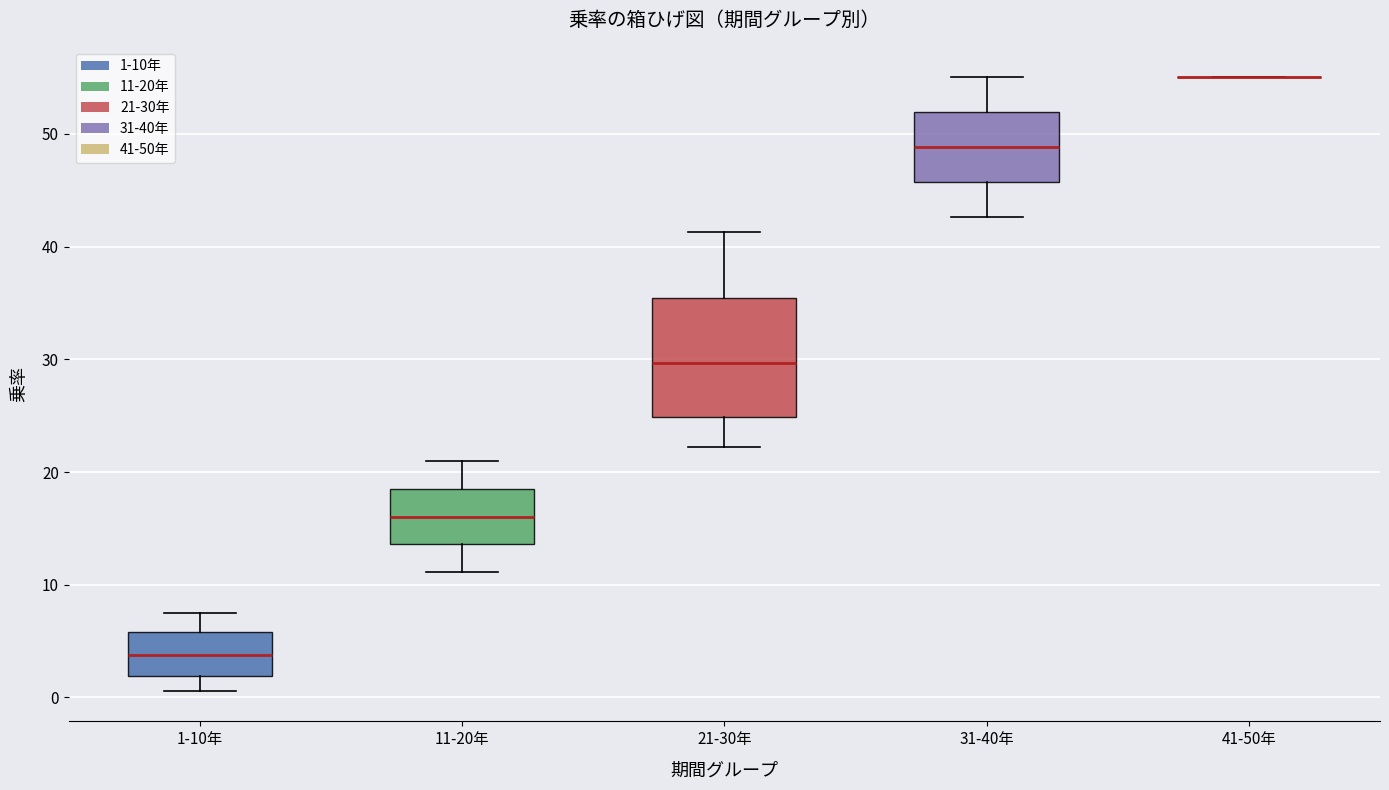

Reading left to right, read every box against the y-axis: the position of its median line, the range the box covers, and the ends of its whiskers. The values are not printed on the chart, so give them approximately, as read against the axis.

1-10年: median 4, box 2 to 6, whiskers 1 to 8
11-20年: median 16, box 14 to 19, whiskers 11 to 21
21-30年: median 30, box 25 to 35, whiskers 22 to 41
31-40年: median 49, box 46 to 52, whiskers 43 to 55
41-50年: box collapsed to a line at 55, whiskers 55 to 55